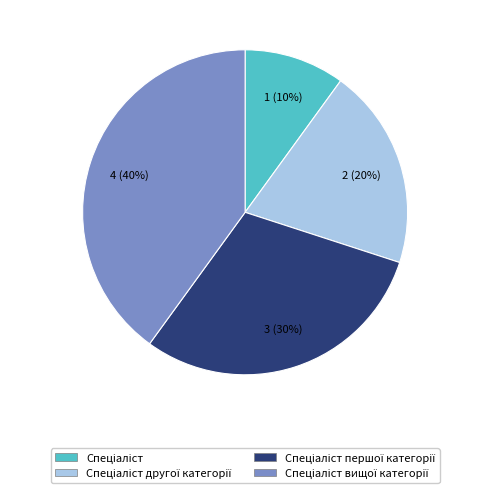

To the nearest percent, what is the difference between the largest and smallest slice percentages?

30%